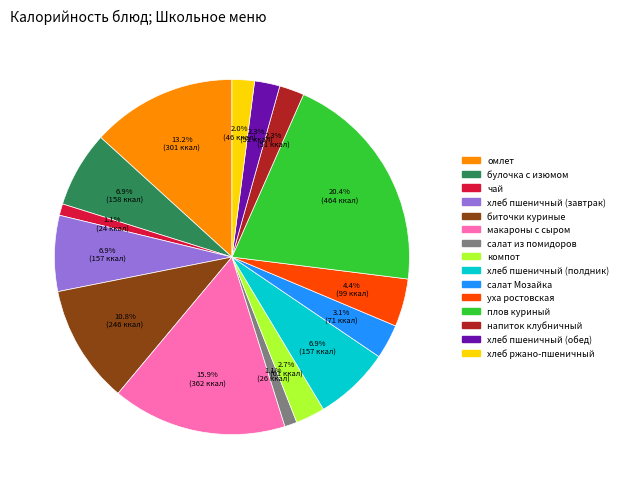

True or false: хлеб пшеничный (завтрак) accounts for 7% of the total.

True